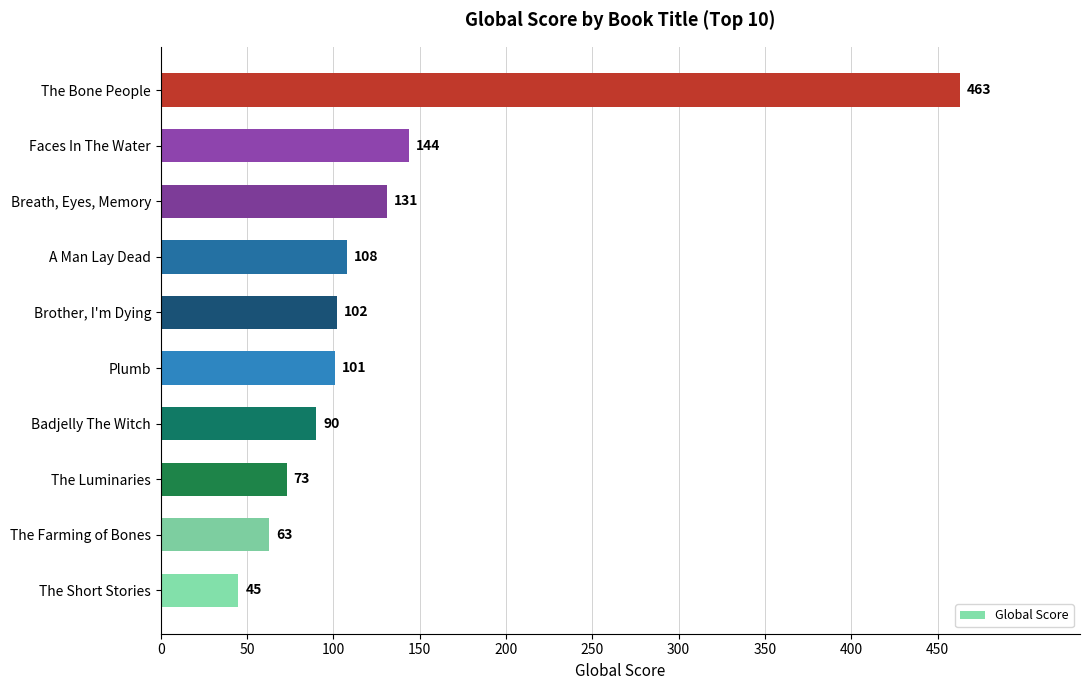

The chart shows a value of 787 at The Bone People. True or false?

False